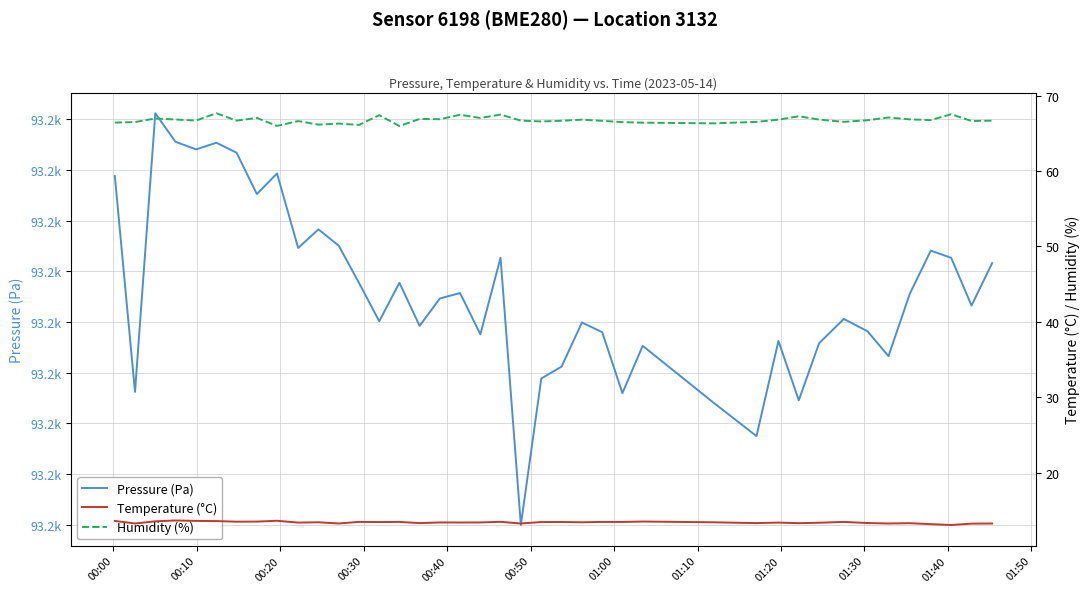

Reading left to right, what are all the values shown in this chart?

Pressure (Pa): 93238.8	93196.2	93251.2	93245.5	93244.0	93245.3	93243.4	93235.2	93239.3	93224.6	93228.2	93225.0	93217.7	93210.1	93217.7	93209.2	93214.6	93215.7	93207.6	93222.7	93169.9	93198.8	93201.2	93209.9	93208.0	93195.9	93205.3	93194.2	93187.5	93206.2	93194.5	93205.8	93210.6	93208.2	93203.2	93215.5	93224.1	93222.6	93213.2	93221.6
Temperature (°C): 13.6	13.3	13.6	13.7	13.6	13.6	13.5	13.5	13.6	13.4	13.4	13.3	13.5	13.5	13.5	13.3	13.4	13.4	13.4	13.5	13.3	13.5	13.5	13.4	13.5	13.5	13.5	13.4	13.3	13.4	13.3	13.4	13.5	13.3	13.3	13.3	13.2	13.1	13.2	13.3
Humidity (%): 66.4	66.5	67.0	66.8	66.7	67.7	66.7	67.0	66.0	66.6	66.2	66.3	66.1	67.4	66.0	66.9	66.9	67.5	67.0	67.5	66.7	66.6	66.7	66.8	66.7	66.5	66.4	66.3	66.5	66.8	67.3	66.8	66.5	66.7	67.1	66.9	66.8	67.5	66.6	66.7